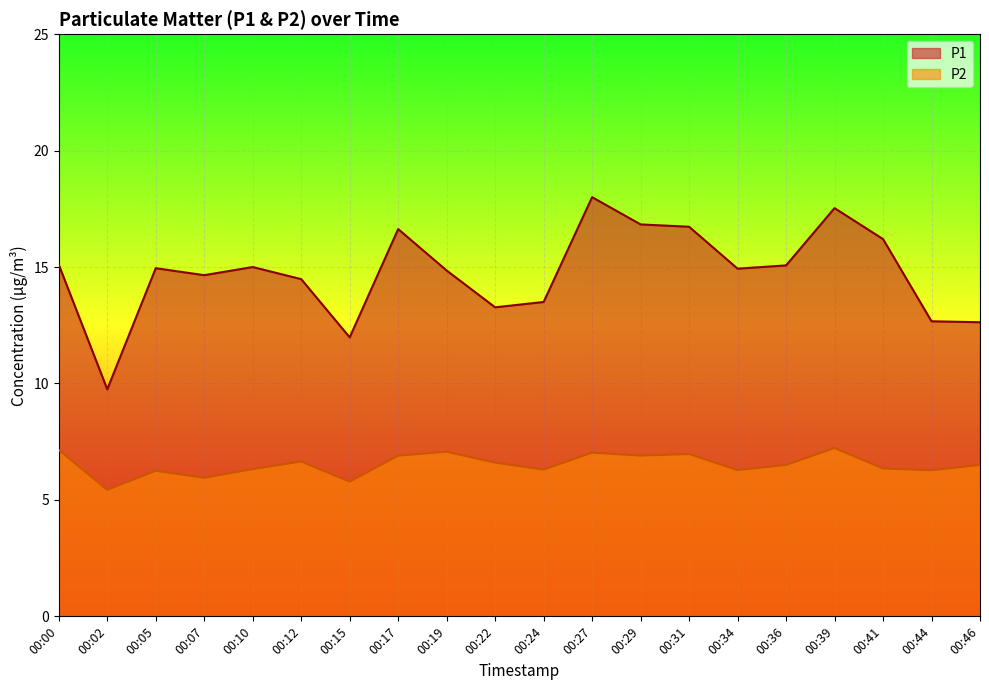

Between 00:07 and 00:02, which is larger?

00:07